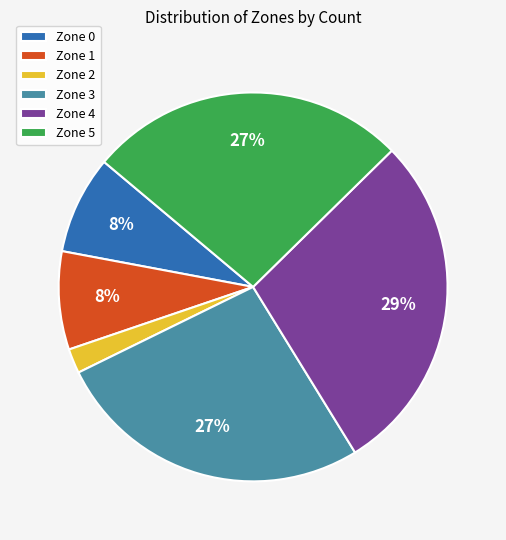

To the nearest percent, what is the average slice percentage?

17%